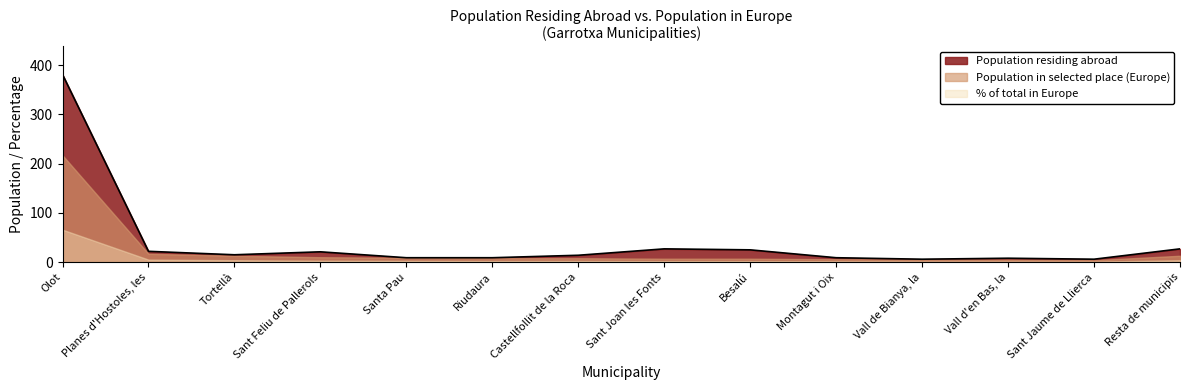

Is the value of % of total in Europe at Montagut i Oix greater than the value of Population in selected place (Europe) at Resta de municipis?

No